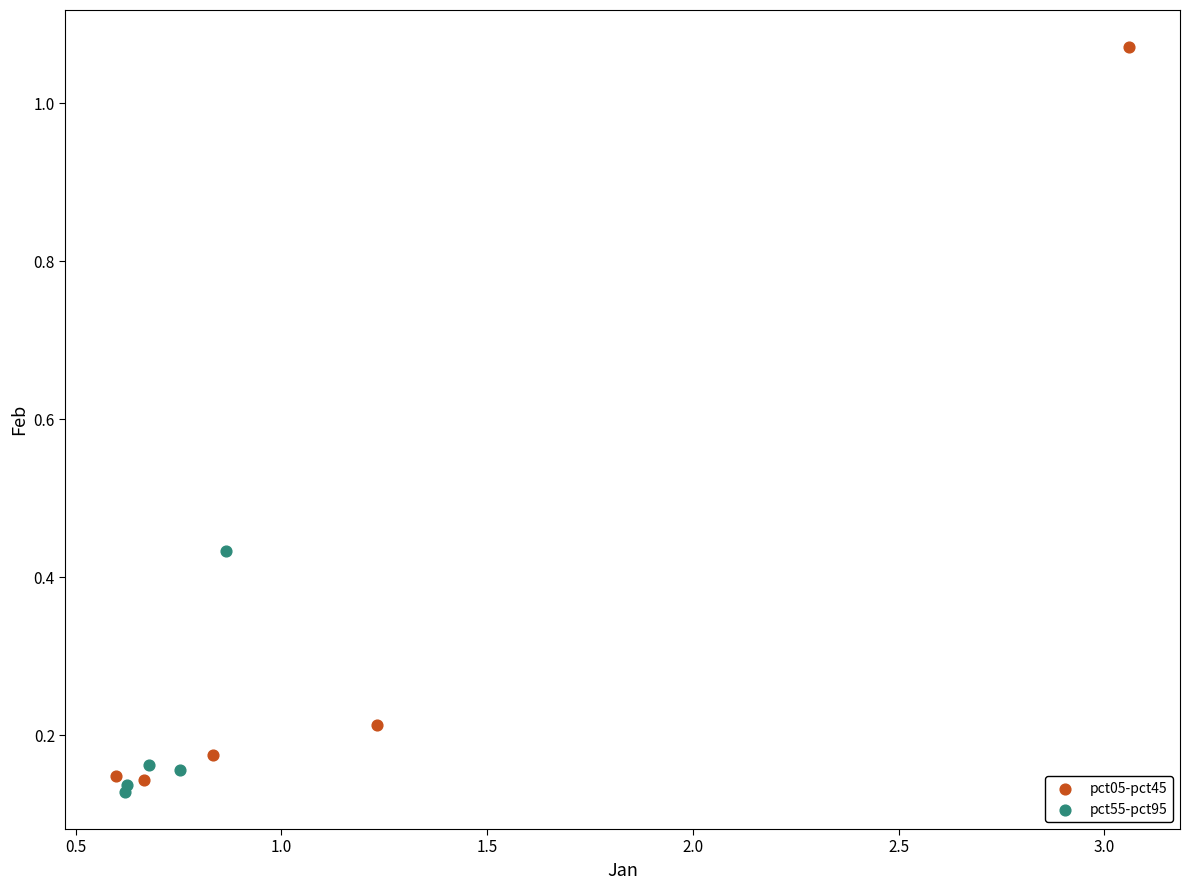

Which series has the largest Y range (max minus min)?

pct05-pct45